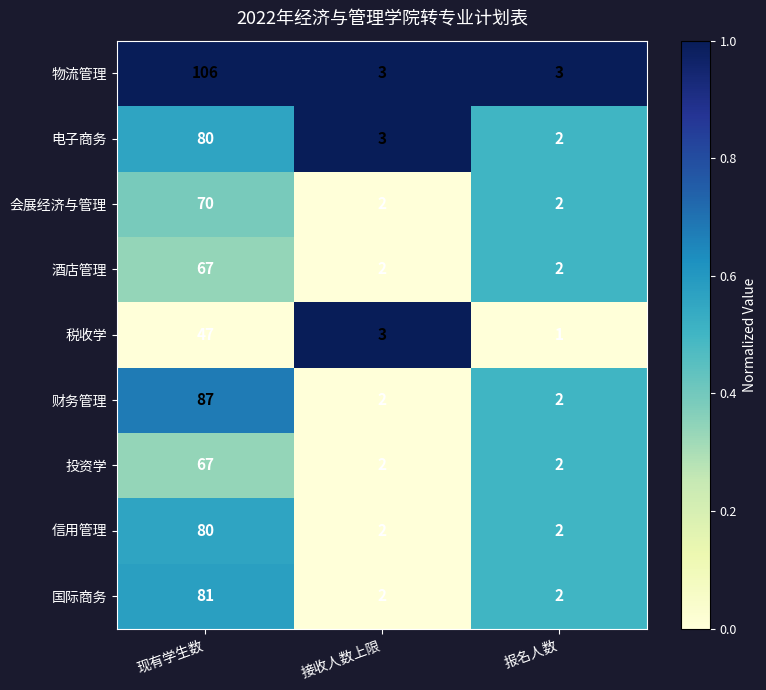

What is the difference between the maximum and minimum values in the 财务管理 series?

85